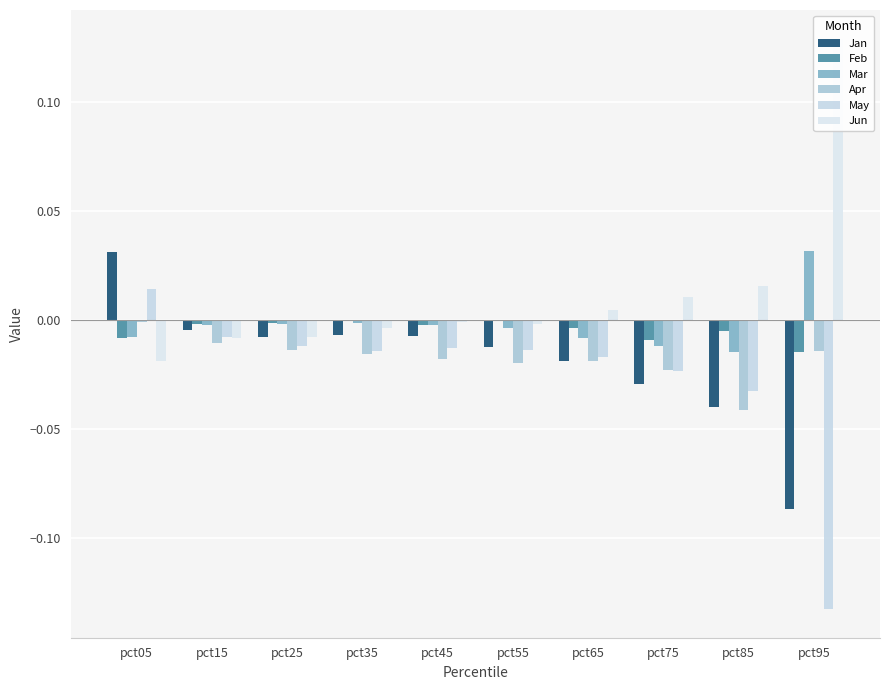

What is the sum of all May values?

-0.3